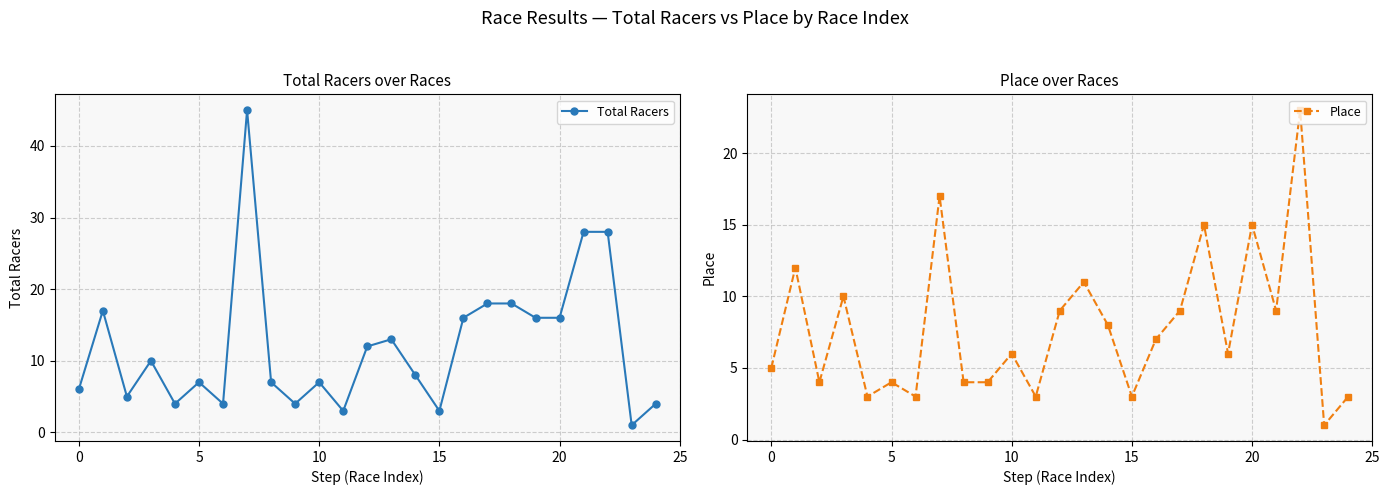

What is the highest value of the Place series?

23